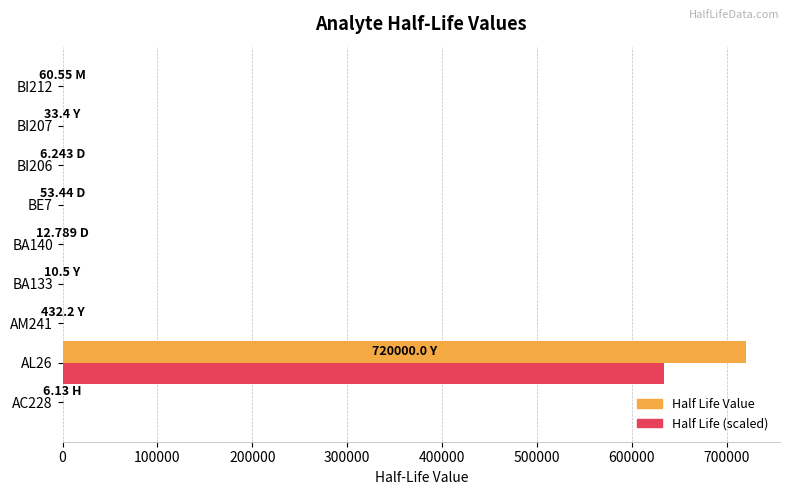

How many series are shown in this chart?

2